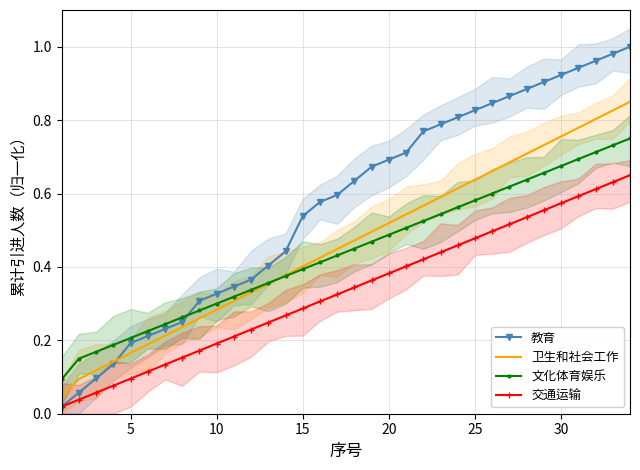

True or false: 卫生和社会工作 and 交通运输 intersect in this chart.

False